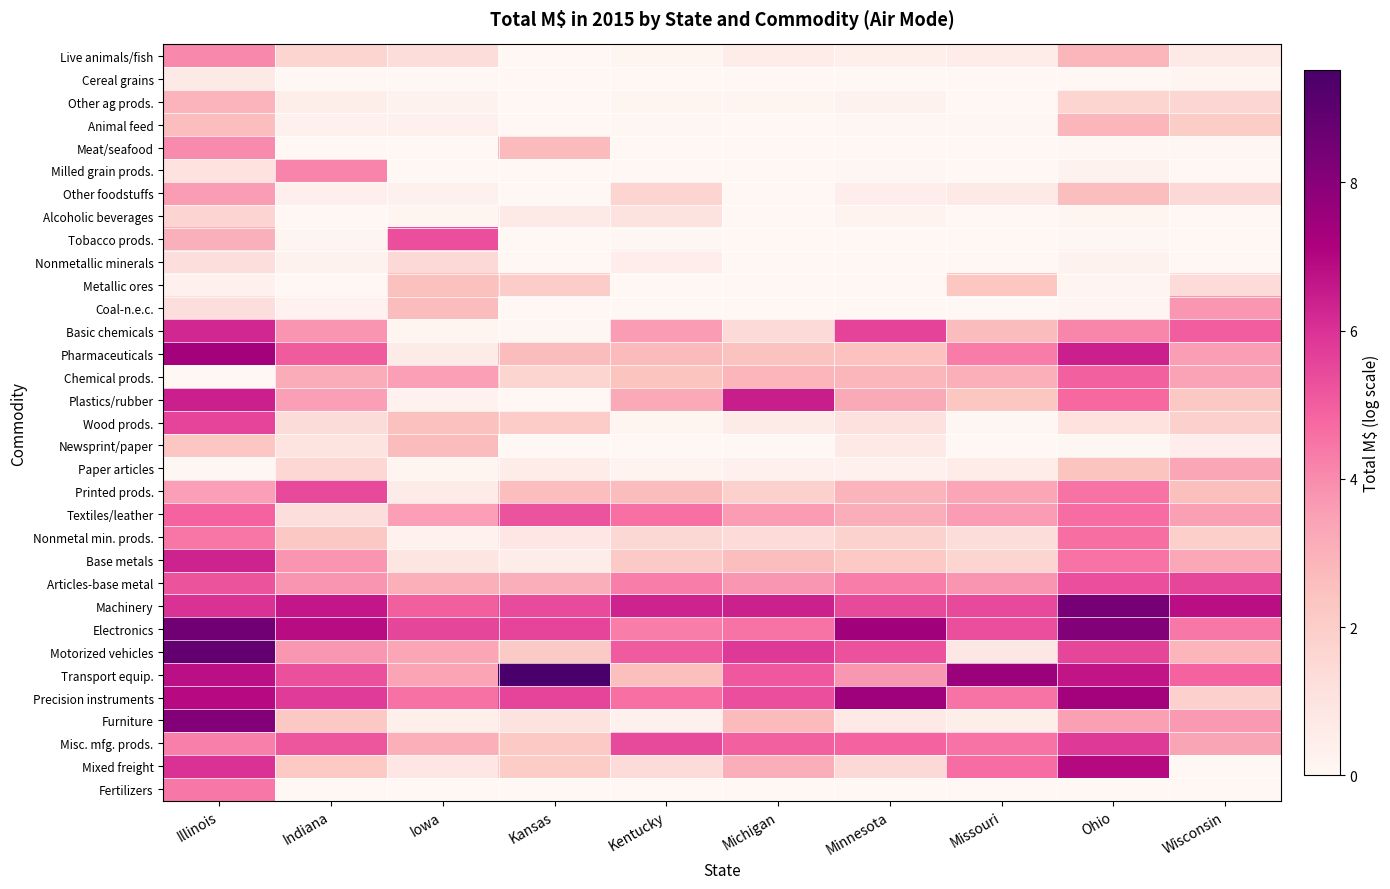

Reading right to left, what are all the values shown in this chart?

Live animals/fish: Wisconsin=0.7	Ohio=2.8	Missouri=0.5	Minnesota=0.4	Michigan=0.6	Kentucky=0.1	Kansas=0.0	Iowa=1.3	Indiana=1.7	Illinois=4.0
Cereal grains: Wisconsin=0.1	Ohio=0.0	Missouri=0.0	Minnesota=0.0	Michigan=0.0	Kentucky=0.0	Kansas=0.0	Iowa=0.0	Indiana=0.0	Illinois=0.7
Other ag prods.: Wisconsin=1.6	Ohio=1.7	Missouri=0.0	Minnesota=0.2	Michigan=0.1	Kentucky=0.2	Kansas=0.0	Iowa=0.2	Indiana=0.5	Illinois=2.9
Animal feed: Wisconsin=2.1	Ohio=2.8	Missouri=0.0	Minnesota=0.0	Michigan=0.0	Kentucky=0.0	Kansas=0.0	Iowa=0.3	Indiana=0.3	Illinois=2.6
Meat/seafood: Wisconsin=0.1	Ohio=0.0	Missouri=0.0	Minnesota=0.0	Michigan=0.0	Kentucky=0.0	Kansas=2.7	Iowa=0.0	Indiana=0.0	Illinois=4.0
Milled grain prods.: Wisconsin=0.0	Ohio=0.3	Missouri=0.0	Minnesota=0.1	Michigan=0.0	Kentucky=0.0	Kansas=0.0	Iowa=0.0	Indiana=4.1	Illinois=1.1
Other foodstuffs: Wisconsin=1.5	Ohio=2.6	Missouri=0.7	Minnesota=0.5	Michigan=0.0	Kentucky=1.7	Kansas=0.0	Iowa=0.3	Indiana=0.4	Illinois=3.6
Alcoholic beverages: Wisconsin=0.0	Ohio=0.1	Missouri=0.0	Minnesota=0.2	Michigan=0.0	Kentucky=1.0	Kansas=0.7	Iowa=0.1	Indiana=0.0	Illinois=1.7
Tobacco prods.: Wisconsin=0.0	Ohio=0.1	Missouri=0.0	Minnesota=0.0	Michigan=0.0	Kentucky=0.0	Kansas=0.0	Iowa=5.3	Indiana=0.2	Illinois=3.0
Nonmetallic minerals: Wisconsin=0.0	Ohio=0.2	Missouri=0.0	Minnesota=0.0	Michigan=0.0	Kentucky=0.5	Kansas=0.0	Iowa=1.5	Indiana=0.2	Illinois=1.2
Metallic ores: Wisconsin=1.4	Ohio=0.1	Missouri=2.3	Minnesota=0.0	Michigan=0.0	Kentucky=0.0	Kansas=2.0	Iowa=2.5	Indiana=0.0	Illinois=0.4
Coal-n.e.c.: Wisconsin=3.7	Ohio=0.1	Missouri=0.0	Minnesota=0.0	Michigan=0.0	Kentucky=0.0	Kansas=0.0	Iowa=2.6	Indiana=0.3	Illinois=1.2
Basic chemicals: Wisconsin=5.0	Ohio=4.1	Missouri=2.7	Minnesota=5.6	Michigan=1.4	Kentucky=3.6	Kansas=0.1	Iowa=0.2	Indiana=3.8	Illinois=6.2
Pharmaceuticals: Wisconsin=3.6	Ohio=6.4	Missouri=4.3	Minnesota=2.5	Michigan=2.5	Kentucky=2.7	Kansas=2.7	Iowa=0.6	Indiana=5.0	Illinois=7.4
Chemical prods.: Wisconsin=3.4	Ohio=4.9	Missouri=3.1	Minnesota=2.8	Michigan=2.9	Kentucky=2.4	Kansas=1.7	Iowa=3.6	Indiana=3.1	Illinois=0.0
Plastics/rubber: Wisconsin=2.2	Ohio=4.8	Missouri=2.3	Minnesota=3.3	Michigan=6.4	Kentucky=3.2	Kansas=0.0	Iowa=0.3	Indiana=3.5	Illinois=6.4
Wood prods.: Wisconsin=1.8	Ohio=1.1	Missouri=0.1	Minnesota=1.1	Michigan=0.6	Kentucky=0.1	Kansas=2.0	Iowa=2.5	Indiana=1.4	Illinois=5.6
Newsprint/paper: Wisconsin=0.5	Ohio=0.1	Missouri=0.0	Minnesota=0.7	Michigan=0.0	Kentucky=0.0	Kansas=0.0	Iowa=2.6	Indiana=1.0	Illinois=2.3
Paper articles: Wisconsin=3.3	Ohio=2.4	Missouri=0.5	Minnesota=0.3	Michigan=0.4	Kentucky=0.2	Kansas=0.6	Iowa=0.2	Indiana=1.6	Illinois=0.0
Printed prods.: Wisconsin=2.6	Ohio=4.5	Missouri=3.3	Minnesota=2.9	Michigan=1.9	Kentucky=2.7	Kansas=2.6	Iowa=0.6	Indiana=5.5	Illinois=3.5
Textiles/leather: Wisconsin=3.5	Ohio=4.7	Missouri=3.6	Minnesota=3.1	Michigan=3.6	Kentucky=4.6	Kansas=5.2	Iowa=3.6	Indiana=1.2	Illinois=4.8
Nonmetal min. prods.: Wisconsin=1.9	Ohio=4.6	Missouri=1.3	Minnesota=1.8	Michigan=1.4	Kentucky=1.5	Kansas=0.9	Iowa=0.3	Indiana=2.3	Illinois=4.4
Base metals: Wisconsin=3.3	Ohio=4.5	Missouri=1.7	Minnesota=2.2	Michigan=2.6	Kentucky=2.1	Kansas=0.6	Iowa=0.9	Indiana=3.8	Illinois=6.4
Articles-base metal: Wisconsin=5.5	Ohio=5.3	Missouri=3.8	Minnesota=4.3	Michigan=3.7	Kentucky=4.3	Kansas=3.1	Iowa=3.1	Indiana=3.8	Illinois=5.2
Machinery: Wisconsin=6.8	Ohio=8.4	Missouri=5.4	Minnesota=5.5	Michigan=6.4	Kentucky=6.3	Kansas=5.4	Iowa=5.0	Indiana=6.6	Illinois=6.0
Electronics: Wisconsin=4.4	Ohio=8.1	Missouri=5.3	Minnesota=7.4	Michigan=4.5	Kentucky=4.3	Kansas=5.6	Iowa=5.5	Indiana=6.8	Illinois=8.5
Motorized vehicles: Wisconsin=2.9	Ohio=5.5	Missouri=0.8	Minnesota=5.3	Michigan=5.8	Kentucky=5.1	Kansas=2.1	Iowa=3.3	Indiana=3.7	Illinois=8.9
Transport equip.: Wisconsin=4.9	Ohio=6.7	Missouri=7.6	Minnesota=3.8	Michigan=5.1	Kentucky=2.5	Kansas=9.5	Iowa=3.4	Indiana=5.3	Illinois=6.8
Precision instruments: Wisconsin=1.9	Ohio=7.3	Missouri=4.5	Minnesota=7.5	Michigan=5.3	Kentucky=4.6	Kansas=5.6	Iowa=4.5	Indiana=5.8	Illinois=6.9
Furniture: Wisconsin=3.7	Ohio=3.5	Missouri=0.5	Minnesota=0.7	Michigan=2.7	Kentucky=0.4	Kansas=1.0	Iowa=0.4	Indiana=2.2	Illinois=8.1
Misc. mfg. prods.: Wisconsin=3.4	Ohio=5.8	Missouri=4.5	Minnesota=4.9	Michigan=4.9	Kentucky=5.5	Kansas=2.2	Iowa=3.1	Indiana=5.2	Illinois=4.2
Mixed freight: Wisconsin=0.0	Ohio=6.9	Missouri=4.7	Minnesota=1.5	Michigan=3.1	Kentucky=1.4	Kansas=2.1	Iowa=0.9	Indiana=2.2	Illinois=6.0
Fertilizers: Wisconsin=0.0	Ohio=0.0	Missouri=0.0	Minnesota=0.0	Michigan=0.0	Kentucky=0.0	Kansas=0.0	Iowa=0.0	Indiana=0.0	Illinois=4.4